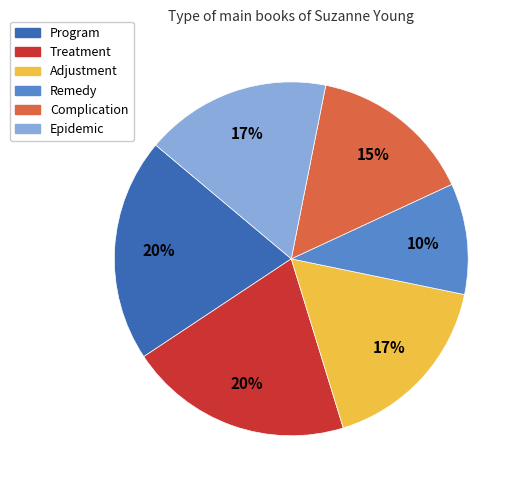

Which category has the smallest portion of the pie?

Remedy